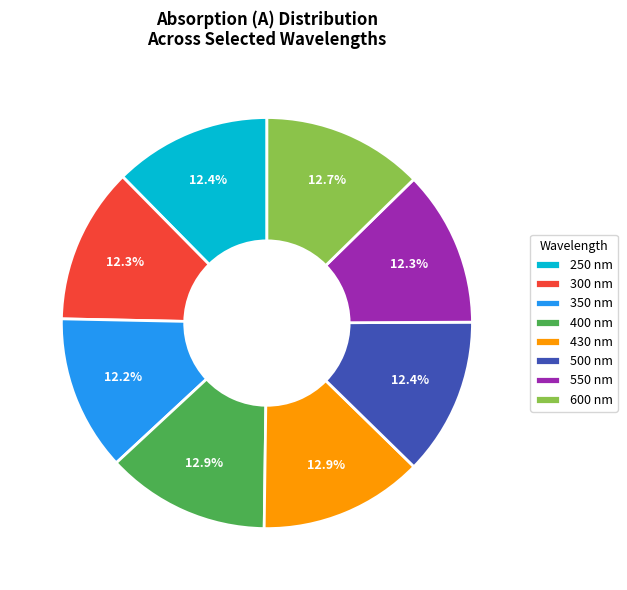

Does any single category account for the majority?

No